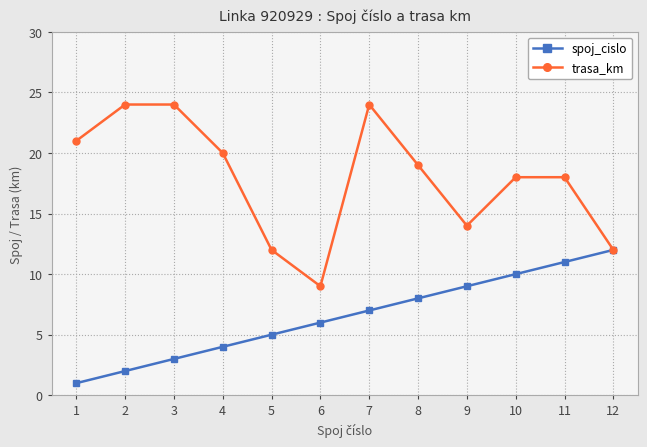

Rank the categories by spoj_cislo value from highest to lowest.

12, 11, 10, 9, 8, 7, 6, 5, 4, 3, 2, 1